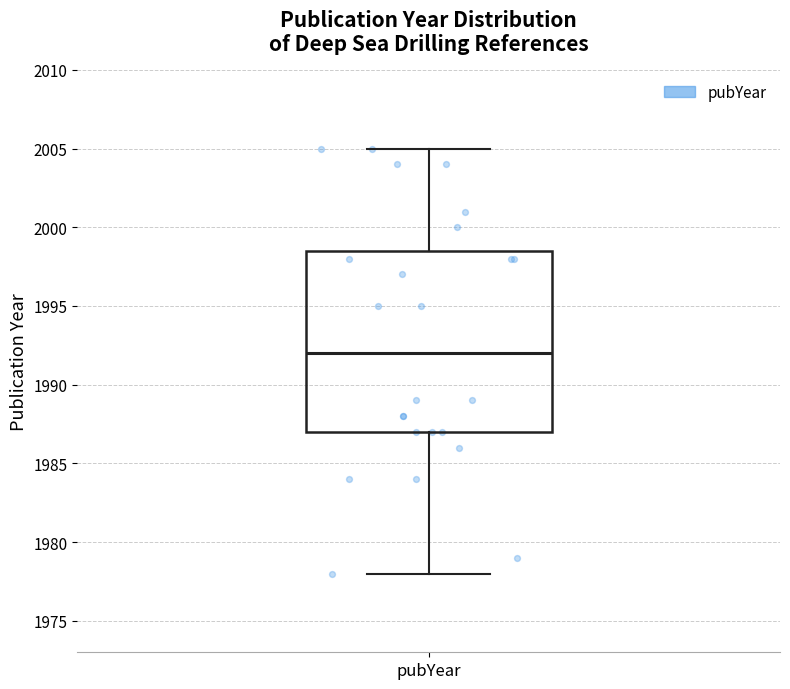

Transcribe this box plot: give where the median line is, the range the box spans, and where the two whiskers end, as read against the y-axis. The values are not printed on the chart, so give them approximately, as read against the axis.

median 1992.0, box 1987.0 to 1998.5, whiskers 1978.0 to 2005.0